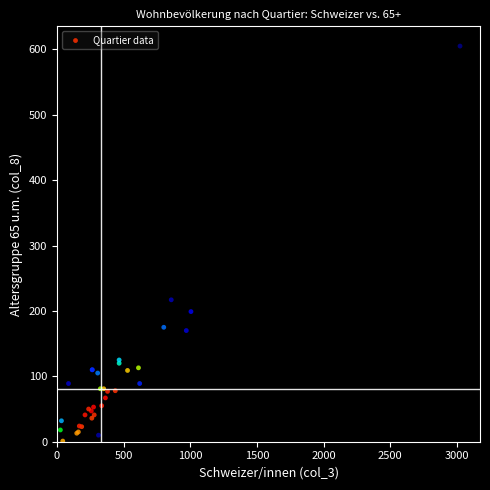

What Y value in the scatter plot is closest to 303?

217